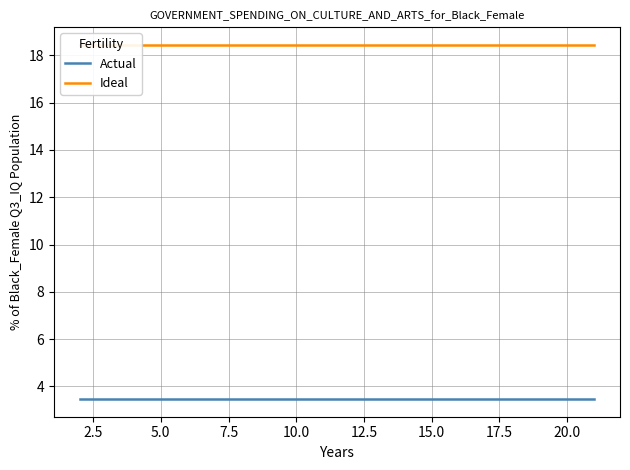

True or false: Ideal and Actual intersect in this chart.

False